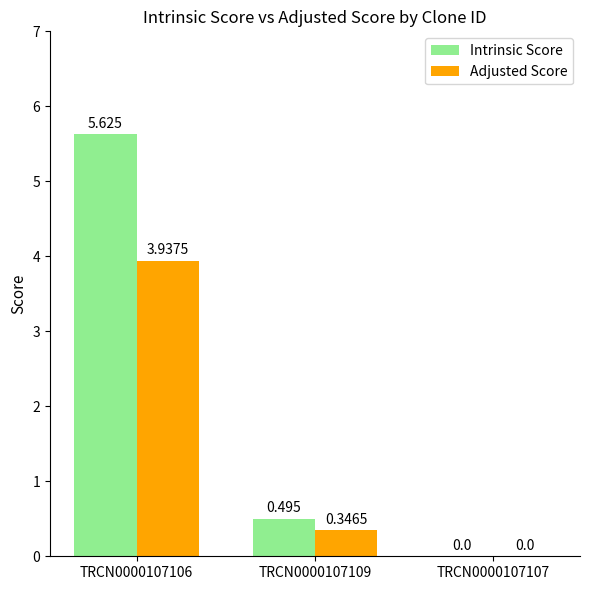

Is the value of Adjusted Score at TRCN0000107106 greater than the value of Intrinsic Score at TRCN0000107107?

Yes